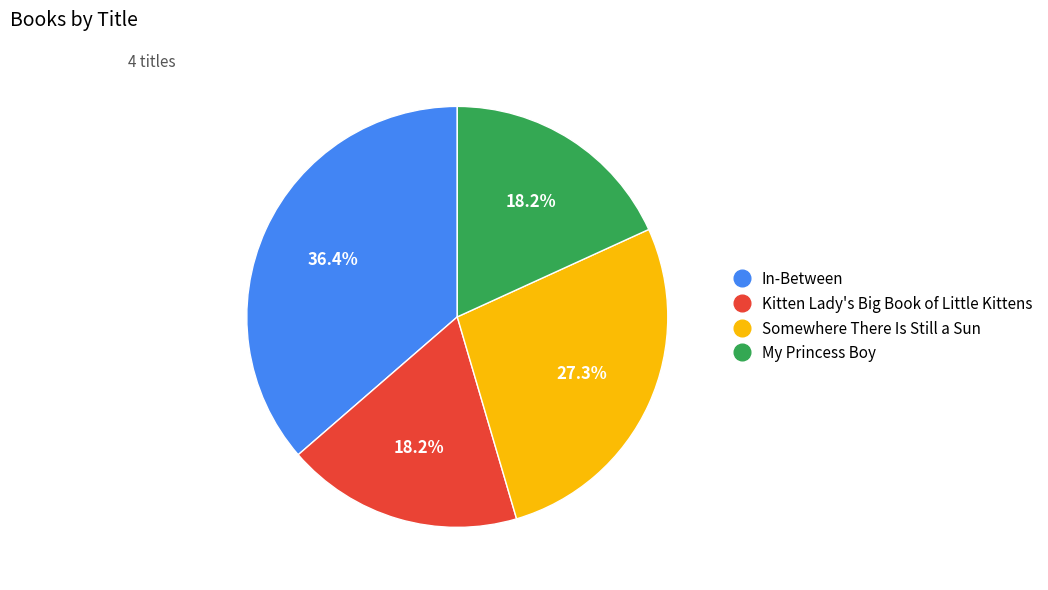

True or false: My Princess Boy accounts for 18% of the total.

True